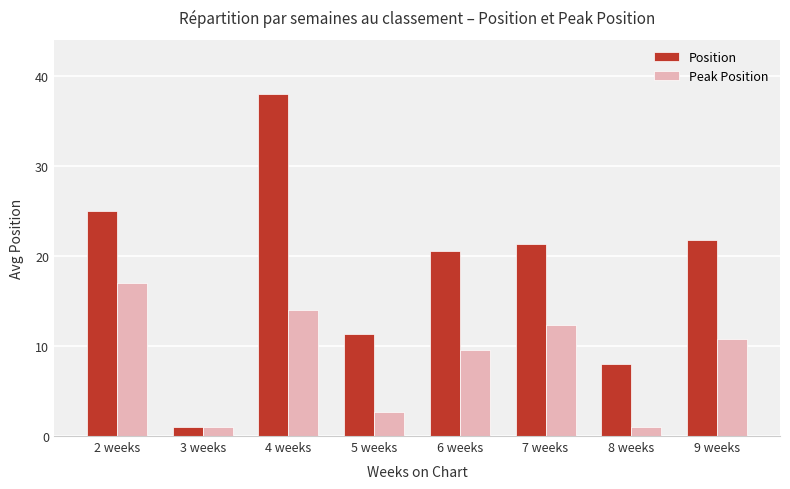

Where is Position nearest to the value 19?

6 weeks